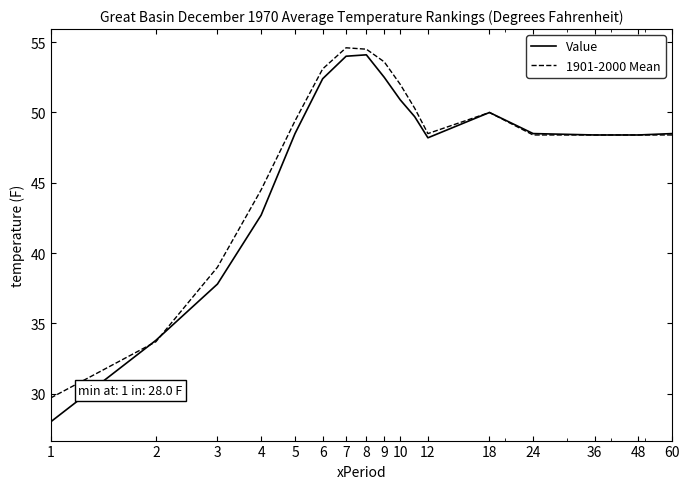

What is the highest value of the 1901-2000 Mean series?

54.6